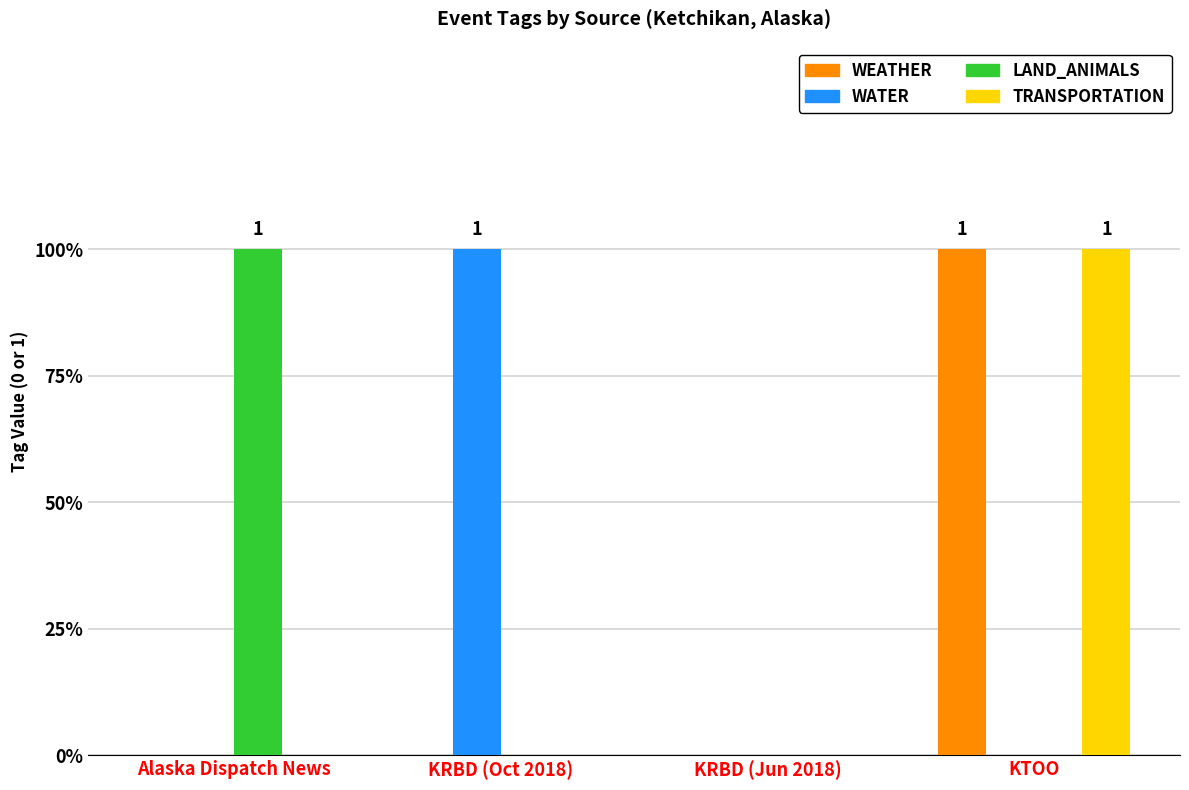

Are the bars grouped side by side (vs. stacked)?

Yes